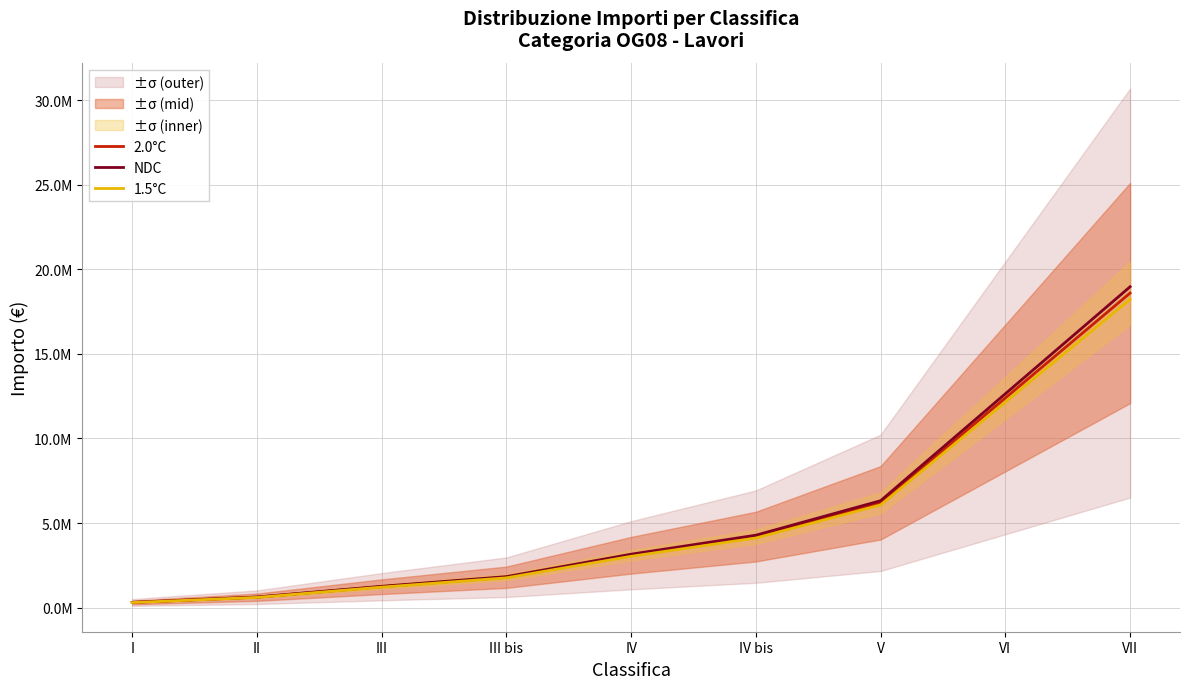

The value of 1.5°C at V is 1787002. True or false?

False